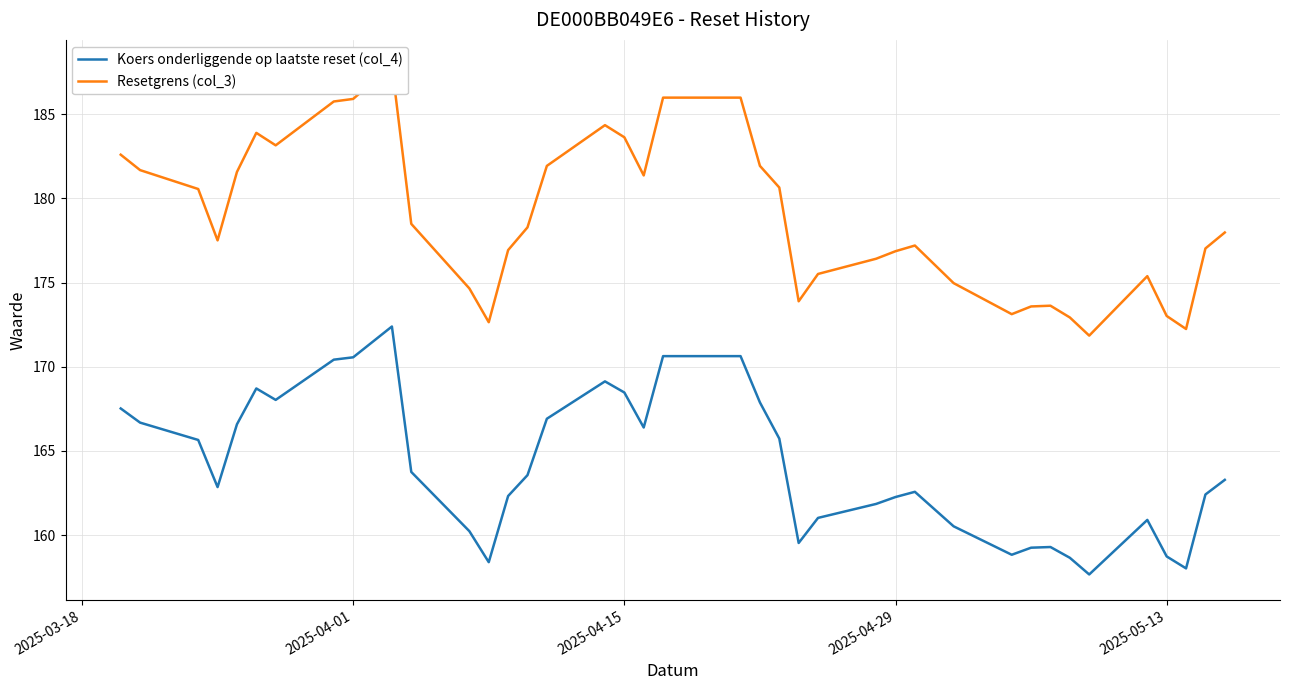

What is the maximum value for Koers onderliggende op laatste reset (col_4)?

172.4